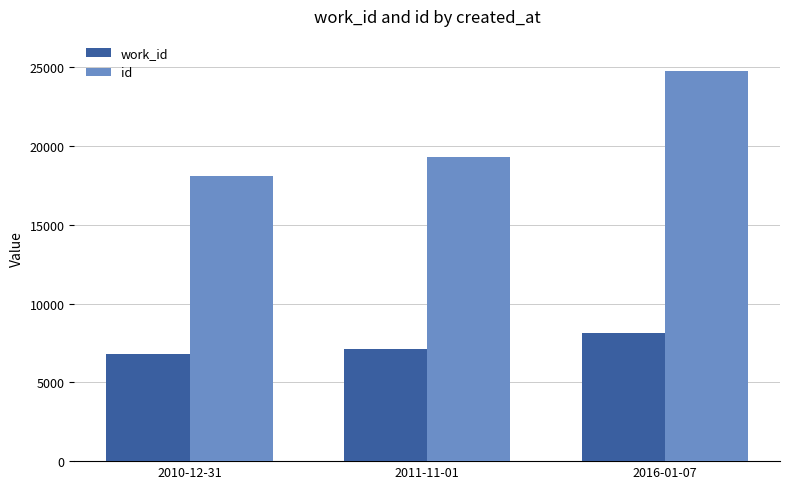

List the series in order of their peak value, highest first.

id, work_id